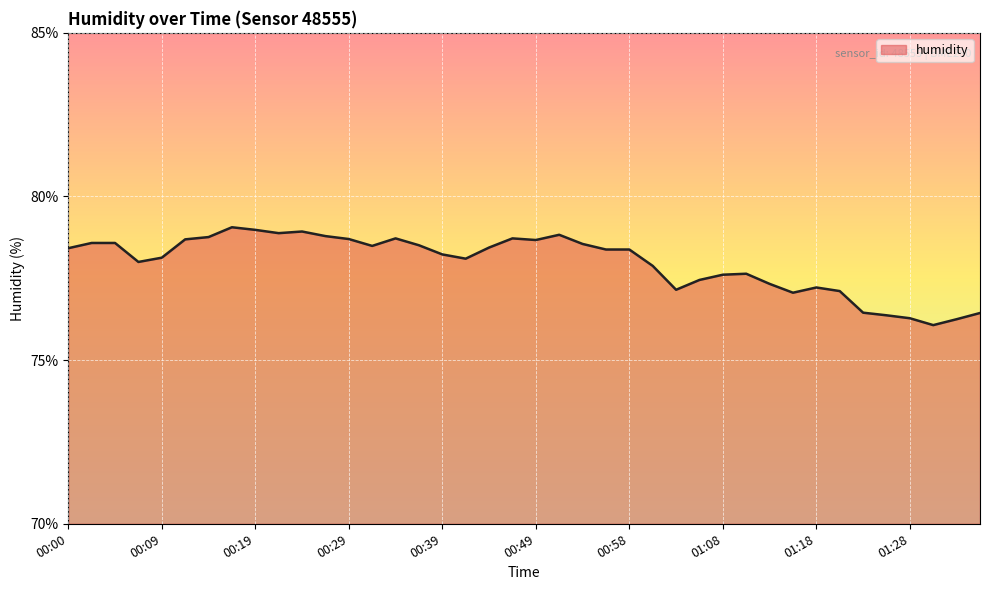

What is the greatest value displayed?

79.1